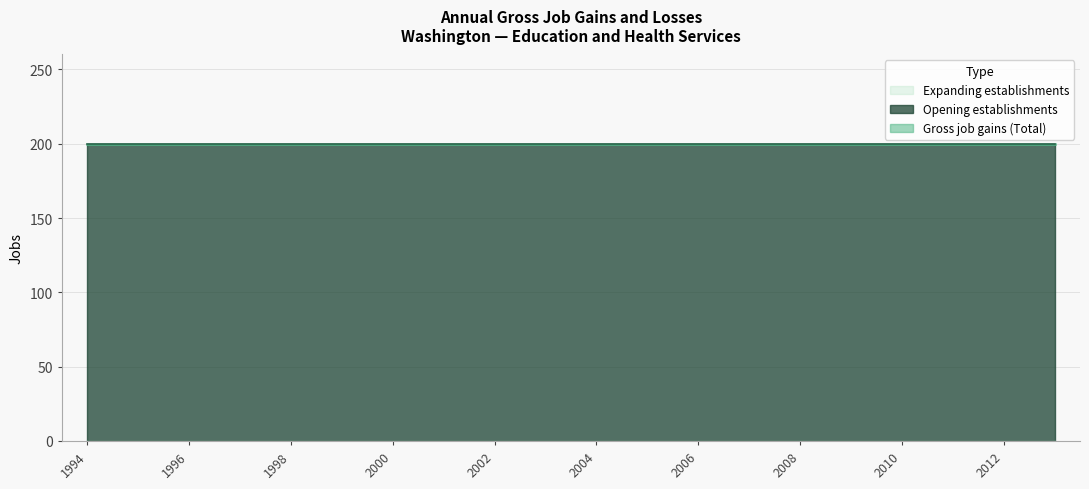

Is it true that Opening establishments equals 200 at 2009?

True